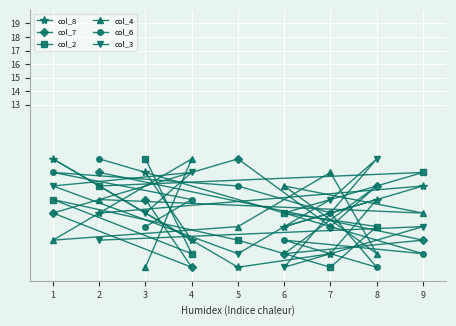

At which label does col_3 reach its peak?

8